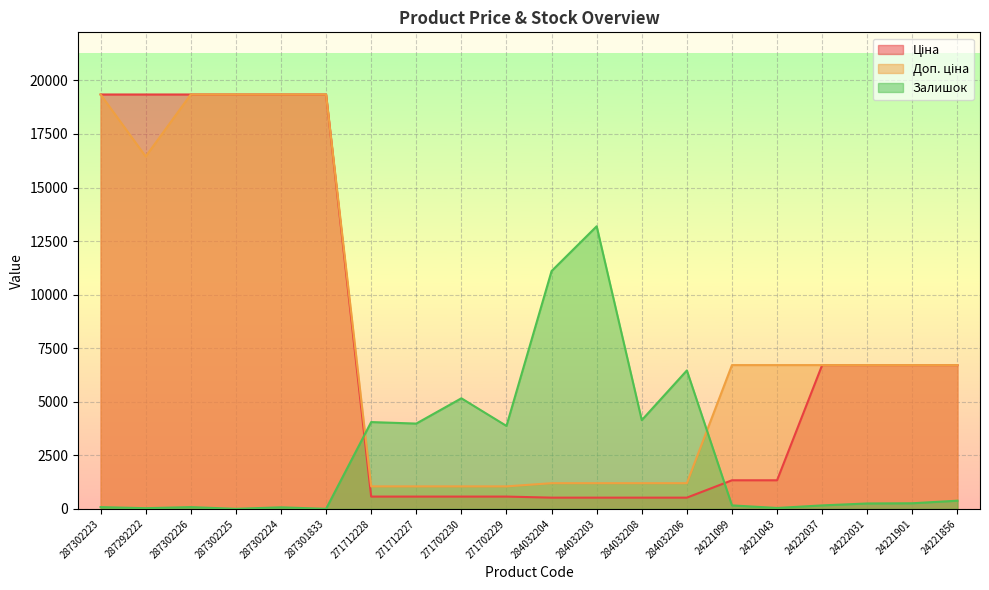

At which category does Доп. ціна reach its first local valley?

287292222